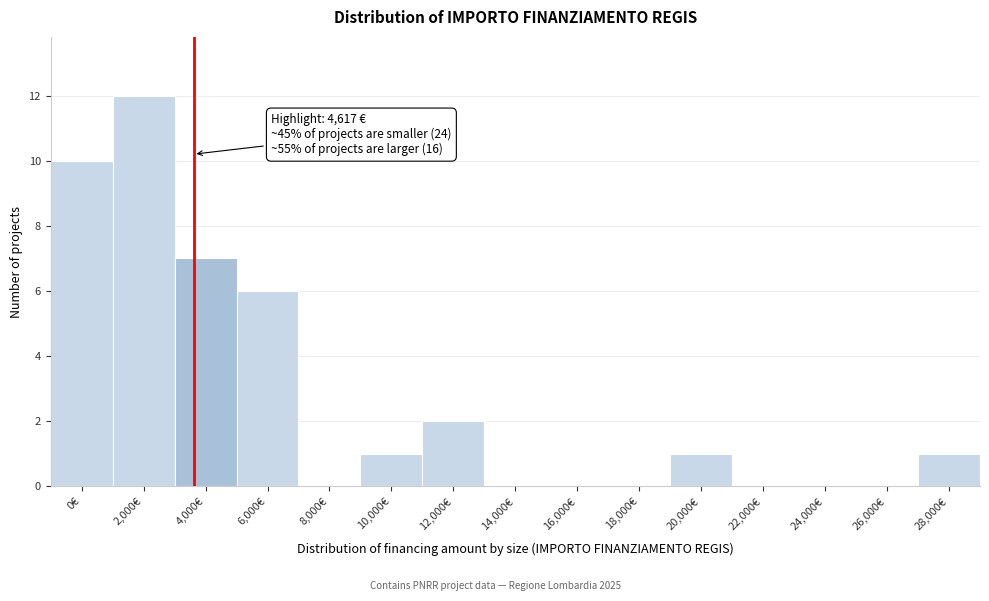

Reading left to right, transcribe all the data shown in this chart.

0€=10	2,000€=12	4,000€=7	6,000€=6	8,000€=0	10,000€=1	12,000€=2	14,000€=0	16,000€=0	18,000€=0	20,000€=1	22,000€=0	24,000€=0	26,000€=0	28,000€=1